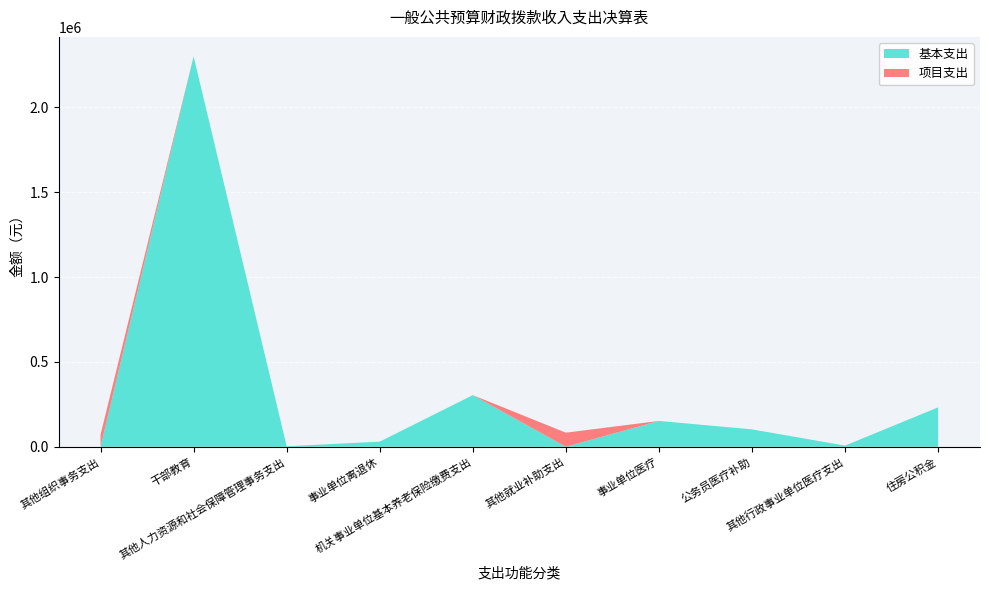

Reading left to right, list all the values displayed in this chart.

基本支出: 其他组织事务支出=0.0	干部教育=2300211.0	其他人力资源和社会保障管理事务支出=3000.0	事业单位离退休=30000.0	机关事业单位基本养老保险缴费支出=304247.0	其他就业补助支出=0.0	事业单位医疗=152261.2	公务员医疗补助=102529.2	其他行政事业单位医疗支出=6824.0	住房公积金=232144.0
项目支出: 其他组织事务支出=71098.4	干部教育=0.0	其他人力资源和社会保障管理事务支出=0.0	事业单位离退休=0.0	机关事业单位基本养老保险缴费支出=0.0	其他就业补助支出=82990.0	事业单位医疗=0.0	公务员医疗补助=0.0	其他行政事业单位医疗支出=0.0	住房公积金=0.0